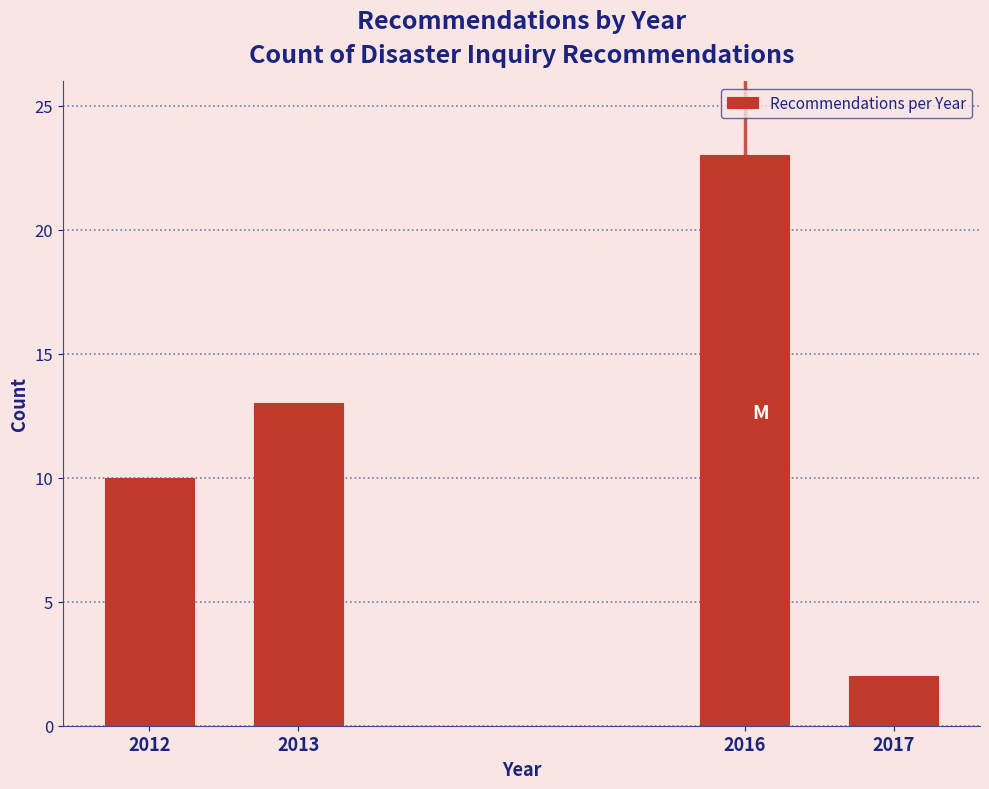

Reading right to left, what are all the values shown in this chart?

2	23	13	10